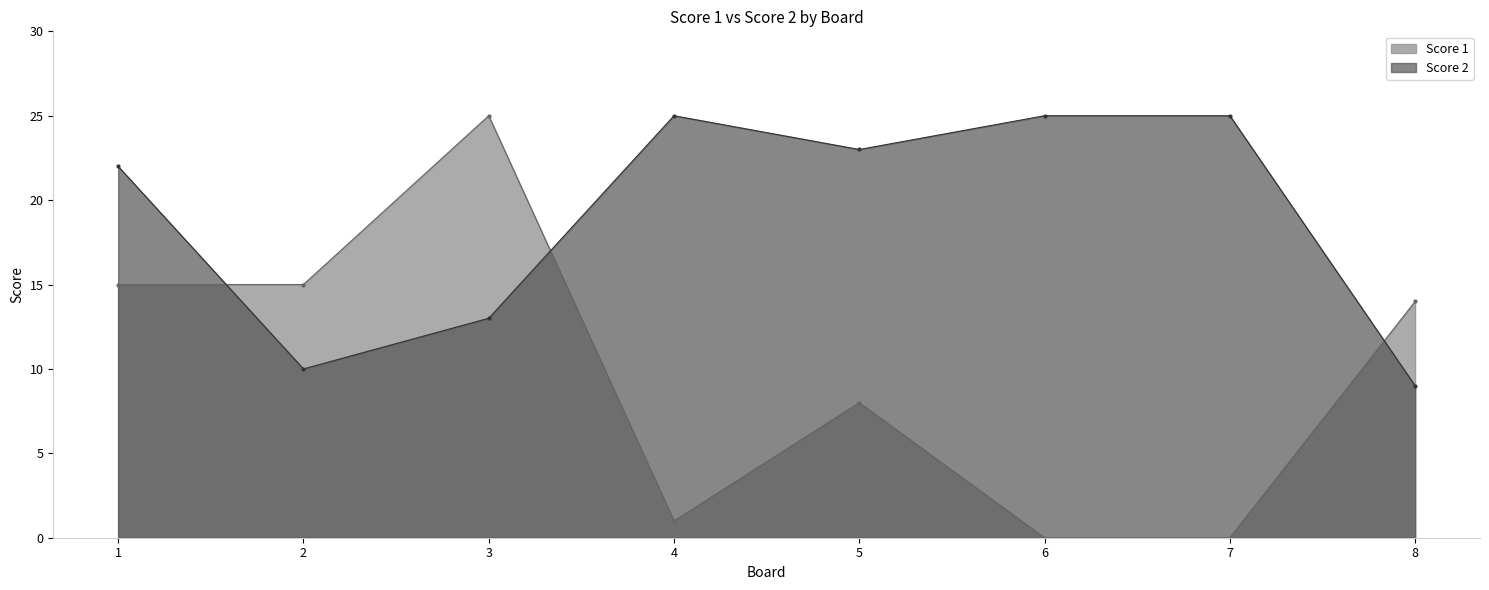

What are all the series names shown in the legend?

Score 1, Score 2